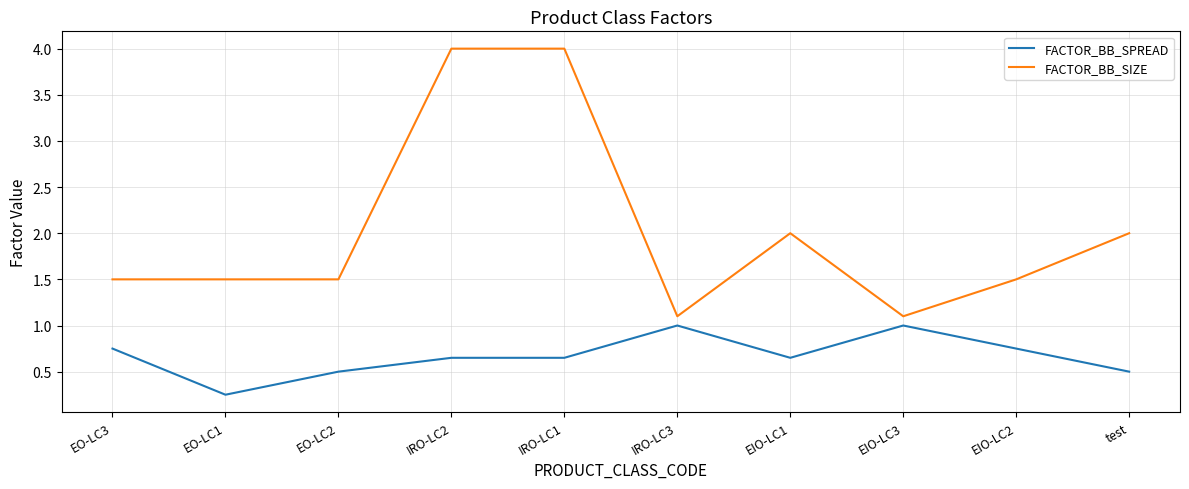

What is the maximum value for FACTOR_BB_SIZE?

4.0